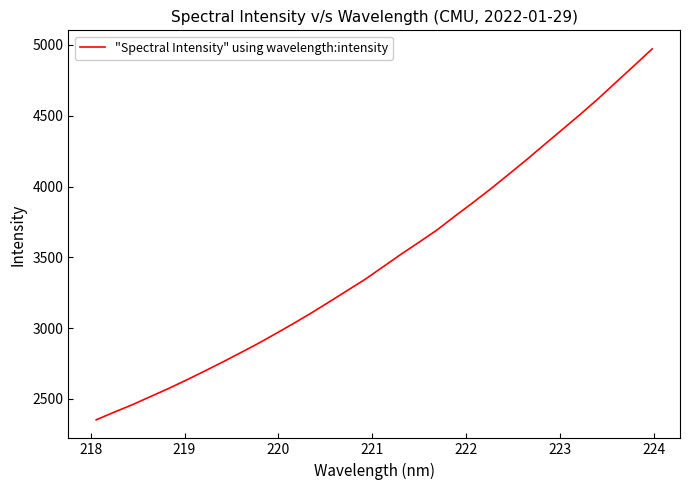

What is the maximum value shown in the chart?

4971.6